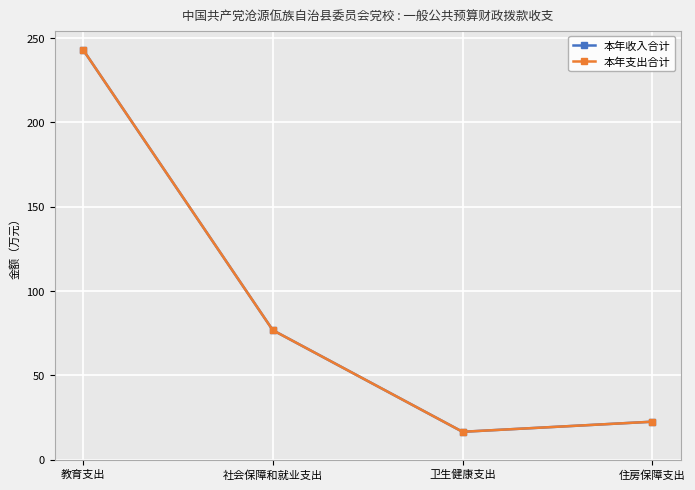

What is the difference between the 本年收入合计 values at 住房保障支出 and 卫生健康支出?

6.0